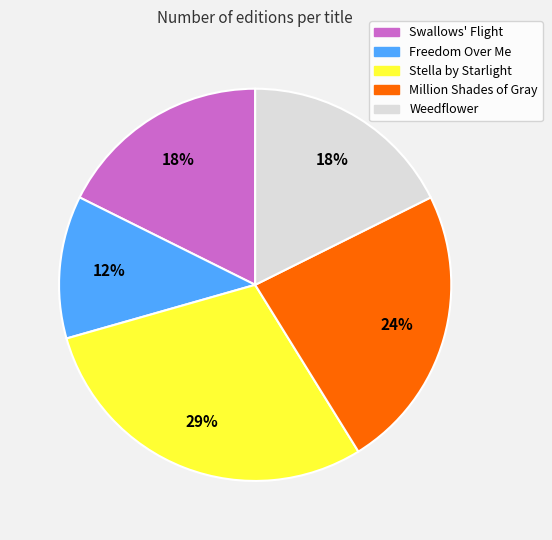

Combined, do Stella by Starlight and Million Shades of Gray account for over 50%?

Yes